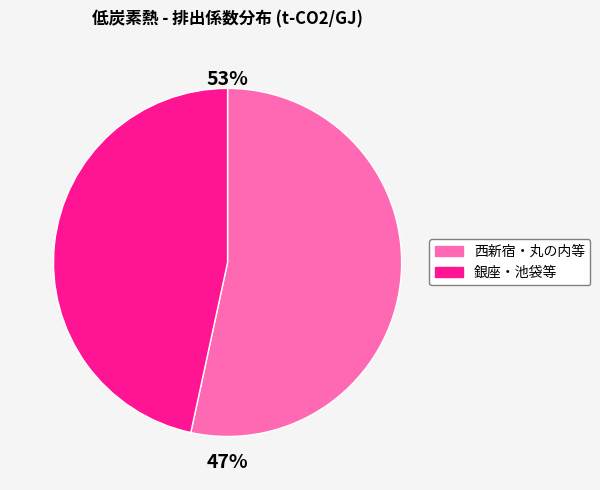

True or false: 東池袋 accounts for 1% of the total.

False